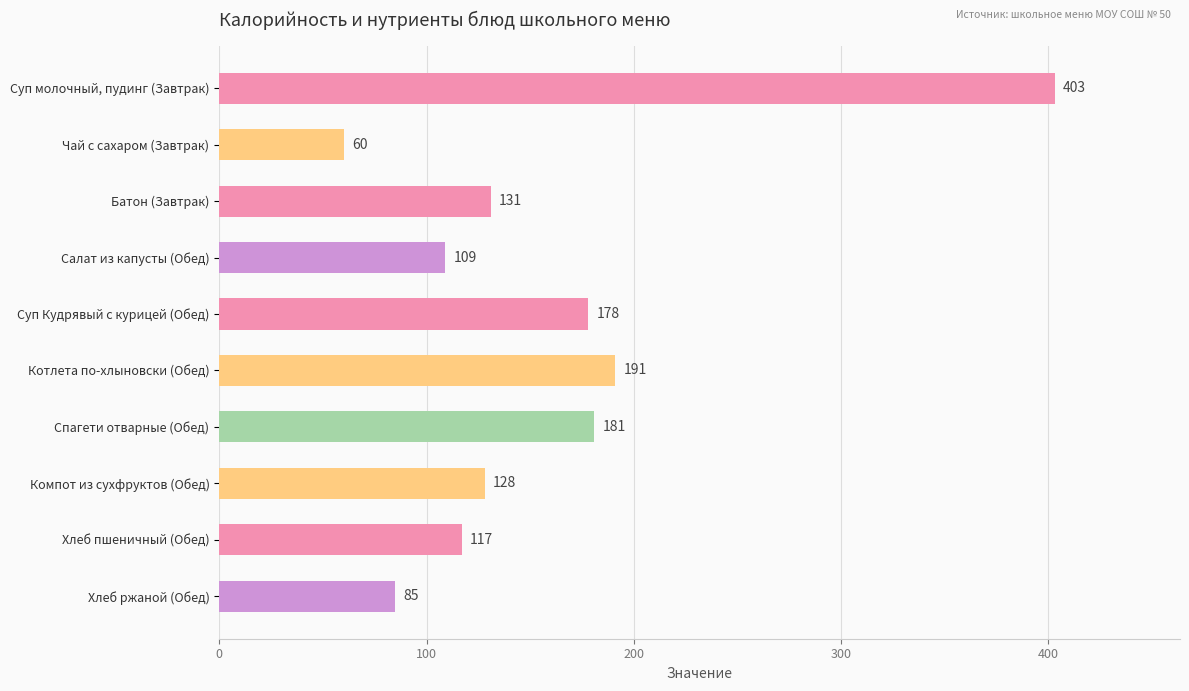

Are the bars grouped side by side (vs. stacked)?

No